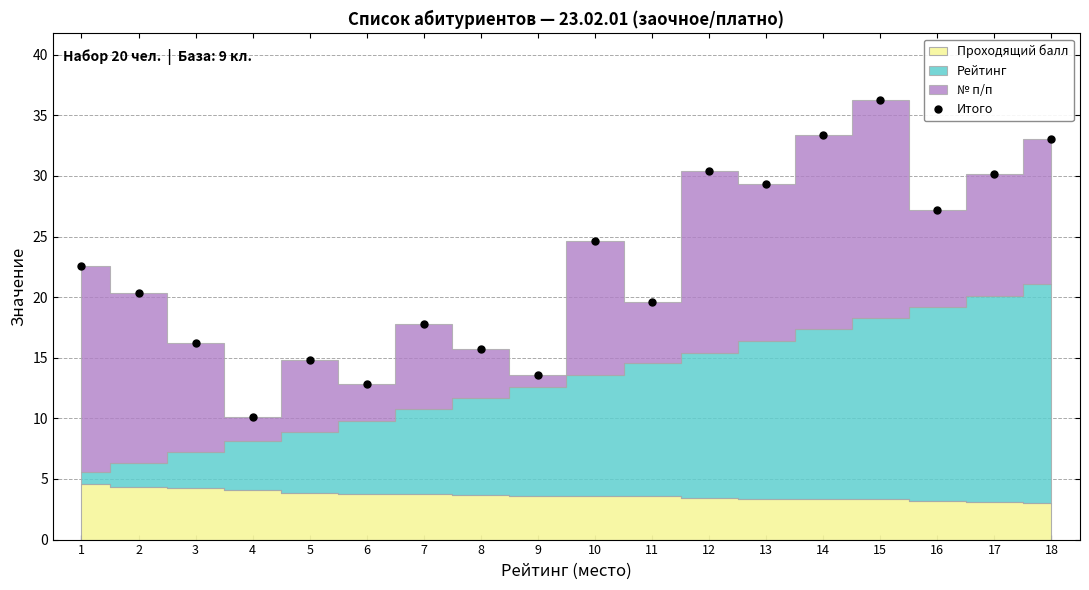

How many lines are shown in the chart?

1